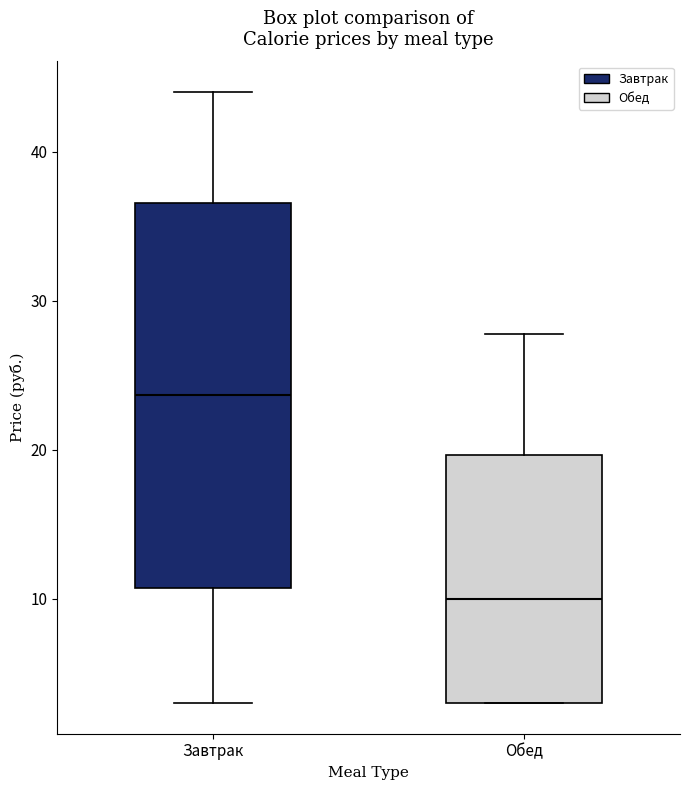

Where does the lower whisker of the box for Завтрак end on the y-axis? The values are not printed on the chart, so give them approximately, as read against the axis.

3